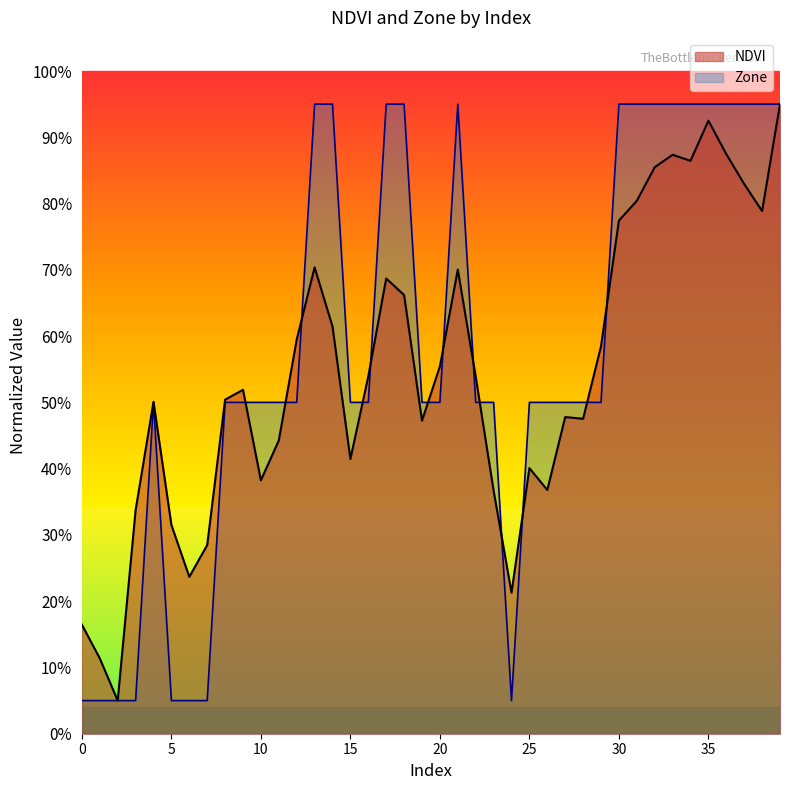

Reading right to left, list all the values displayed in this chart.

NDVI: 39=1.0	38=0.8	37=0.8	36=0.9	35=0.9	34=0.9	33=0.9	32=0.9	31=0.8	30=0.8	29=0.6	28=0.5	27=0.5	26=0.4	25=0.4	24=0.2	23=0.4	22=0.5	21=0.7	20=0.6	19=0.5	18=0.7	17=0.7	16=0.5	15=0.4	14=0.6	13=0.7	12=0.6	11=0.4	10=0.4	9=0.5	8=0.5	7=0.3	6=0.2	5=0.3	4=0.5	3=0.3	2=0.1	1=0.1	0=0.2
Zone: 39=1.0	38=1.0	37=1.0	36=1.0	35=1.0	34=1.0	33=1.0	32=1.0	31=1.0	30=1.0	29=0.5	28=0.5	27=0.5	26=0.5	25=0.5	24=0.1	23=0.5	22=0.5	21=1.0	20=0.5	19=0.5	18=1.0	17=1.0	16=0.5	15=0.5	14=1.0	13=1.0	12=0.5	11=0.5	10=0.5	9=0.5	8=0.5	7=0.1	6=0.1	5=0.1	4=0.5	3=0.1	2=0.1	1=0.1	0=0.1